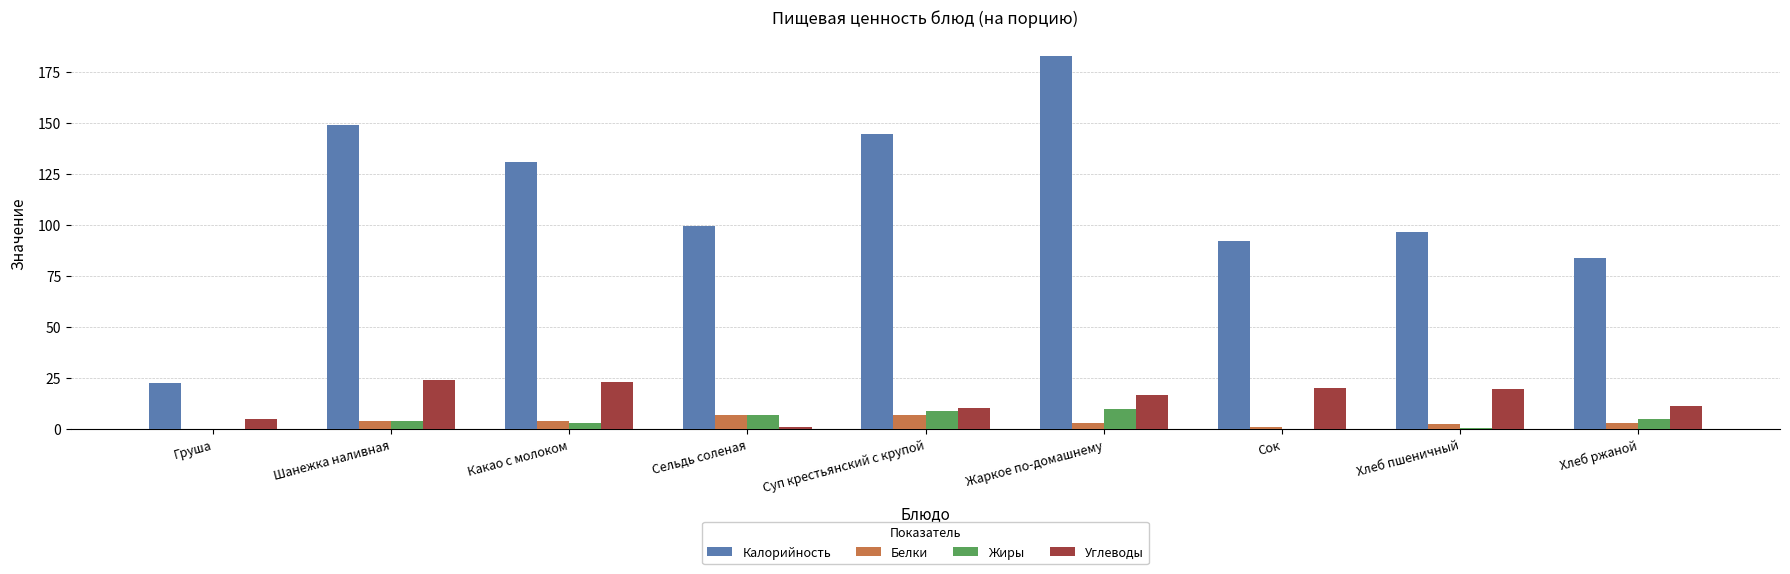

What is the sum of all Углеводы values?

131.9